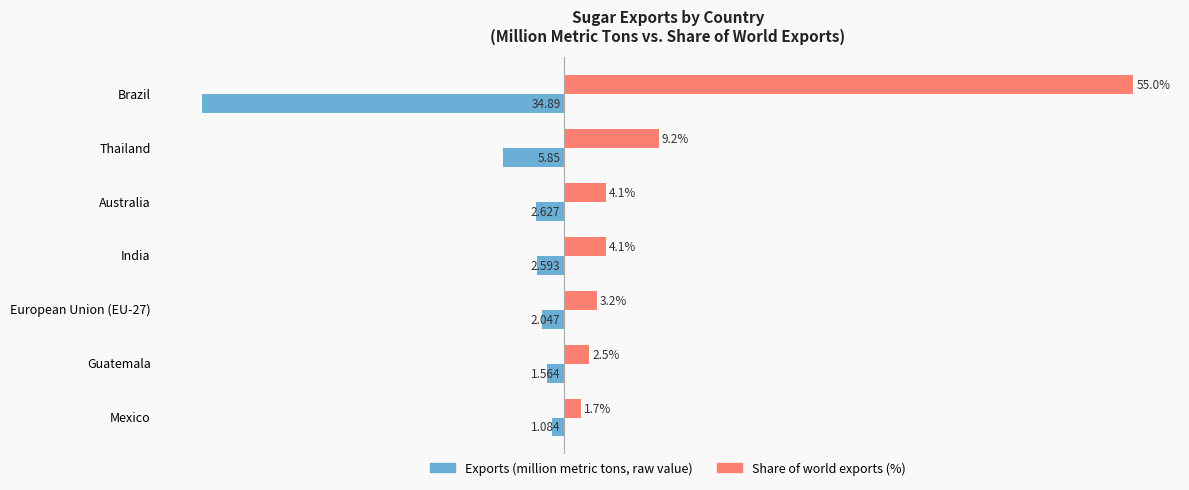

Which series has the widest spread of values?

Share of world exports (%)